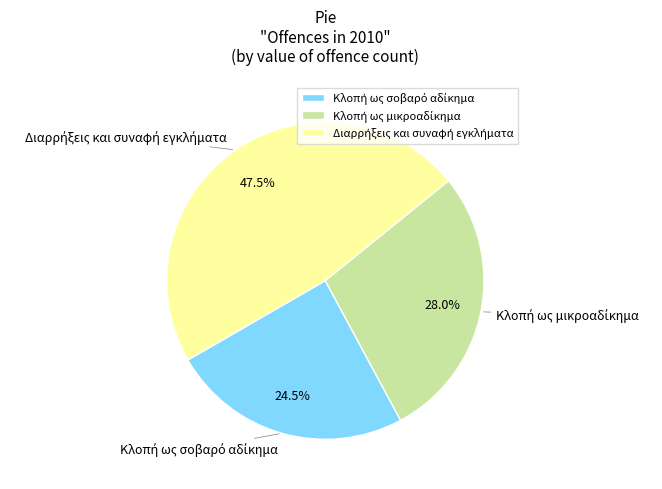

Is there a majority slice in this chart?

No